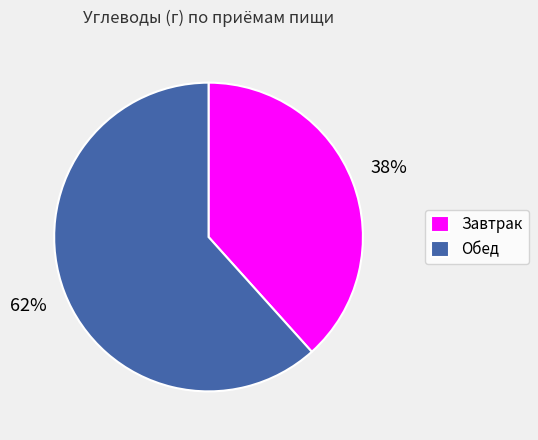

How many slices are in this pie chart?

2